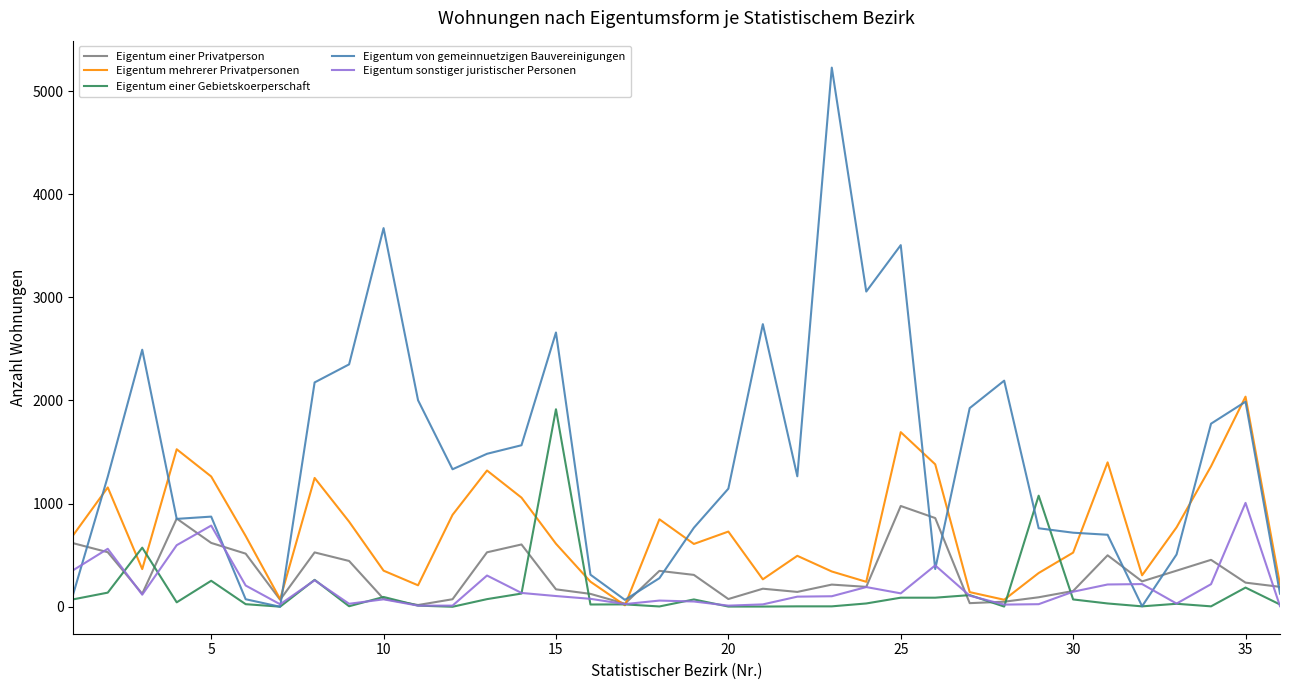

What are all the series names shown in the legend?

Eigentum einer Privatperson, Eigentum mehrerer Privatpersonen, Eigentum einer Gebietskoerperschaft, Eigentum von gemeinnuetzigen Bauvereinigungen, Eigentum sonstiger juristischer Personen